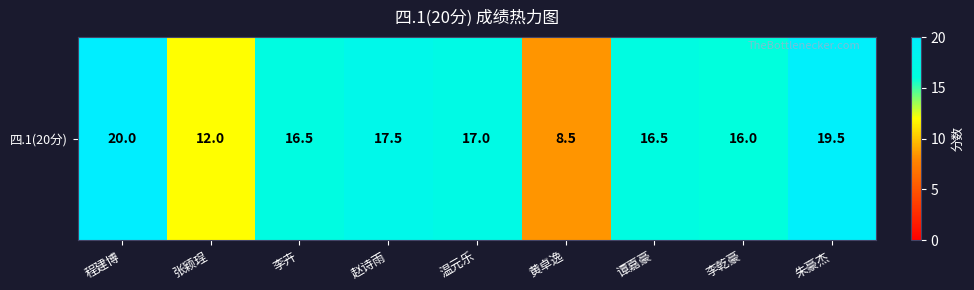

What is the change in value from 程建博 to 李乾豪?

-4.0